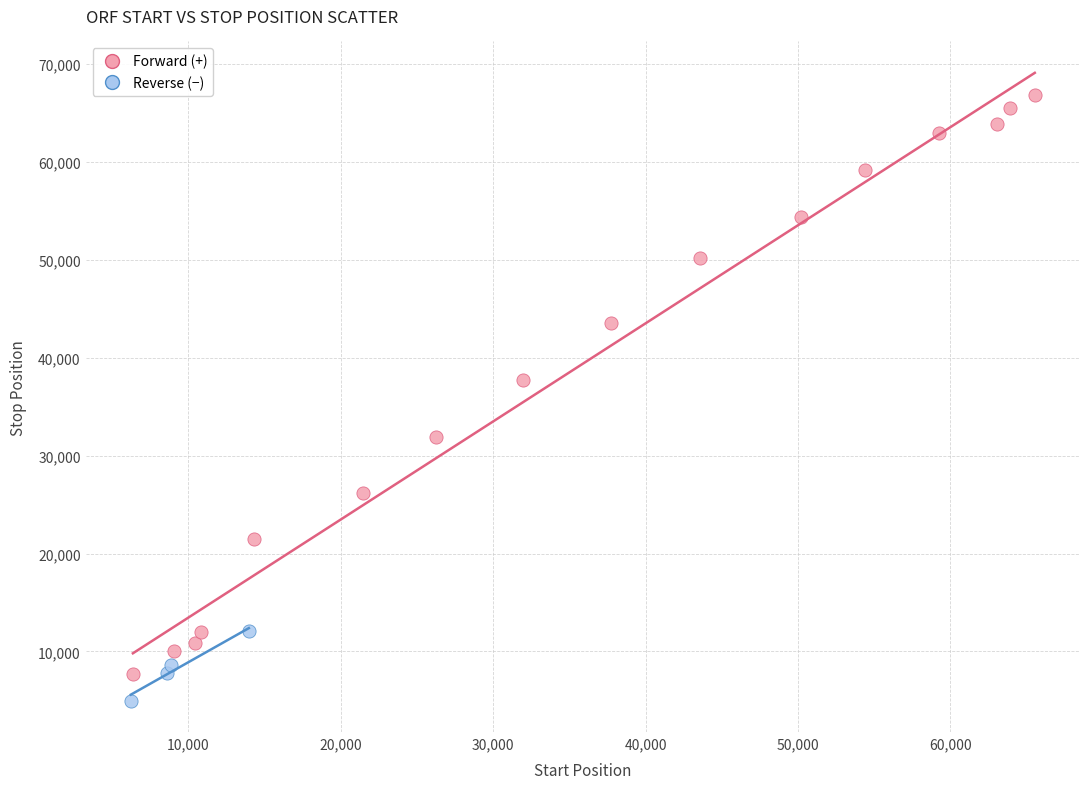

What are all the series names shown in the legend?

Forward (+), Reverse (−)